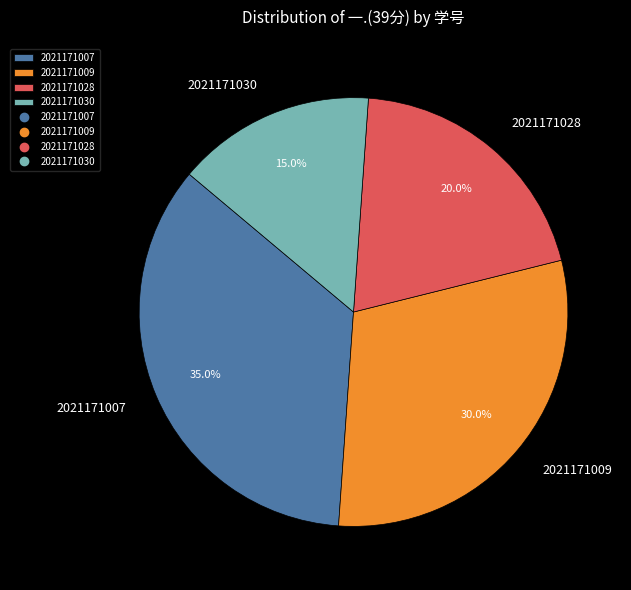

To the nearest percent, what percentage of the pie is 2021171030?

15%